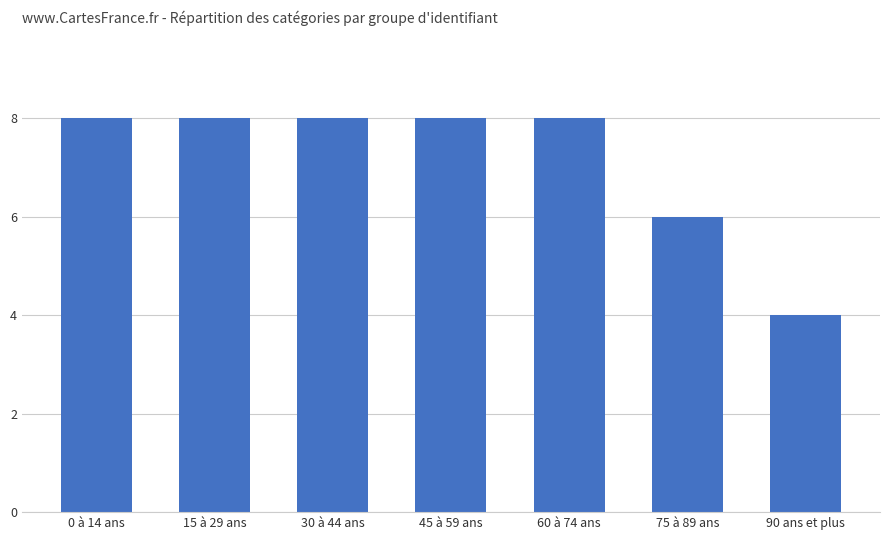

Is it true that the value at 90 ans et plus is 4?

True